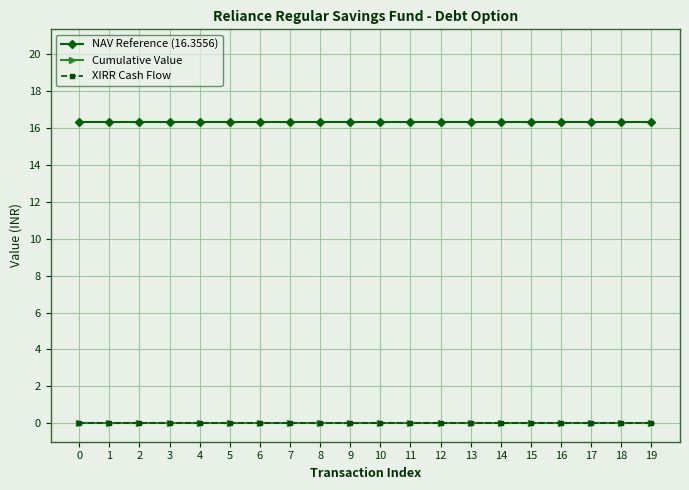

Reading right to left, what are all the values shown in this chart?

NAV Reference (16.3556): 19=16.4	18=16.4	17=16.4	16=16.4	15=16.4	14=16.4	13=16.4	12=16.4	11=16.4	10=16.4	9=16.4	8=16.4	7=16.4	6=16.4	5=16.4	4=16.4	3=16.4	2=16.4	1=16.4	0=16.4
Cumulative Value: 19=0.0	18=0.0	17=0.0	16=0.0	15=0.0	14=0.0	13=0.0	12=0.0	11=0.0	10=0.0	9=0.0	8=0.0	7=0.0	6=0.0	5=0.0	4=0.0	3=0.0	2=0.0	1=0.0	0=0.0
XIRR Cash Flow: 19=0.0	18=0.0	17=0.0	16=0.0	15=0.0	14=0.0	13=0.0	12=0.0	11=0.0	10=0.0	9=0.0	8=0.0	7=0.0	6=0.0	5=0.0	4=0.0	3=0.0	2=0.0	1=0.0	0=0.0